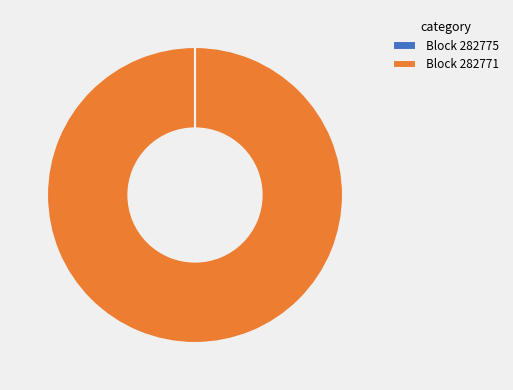

True or false: Block 282771 accounts for 100% of the total.

True